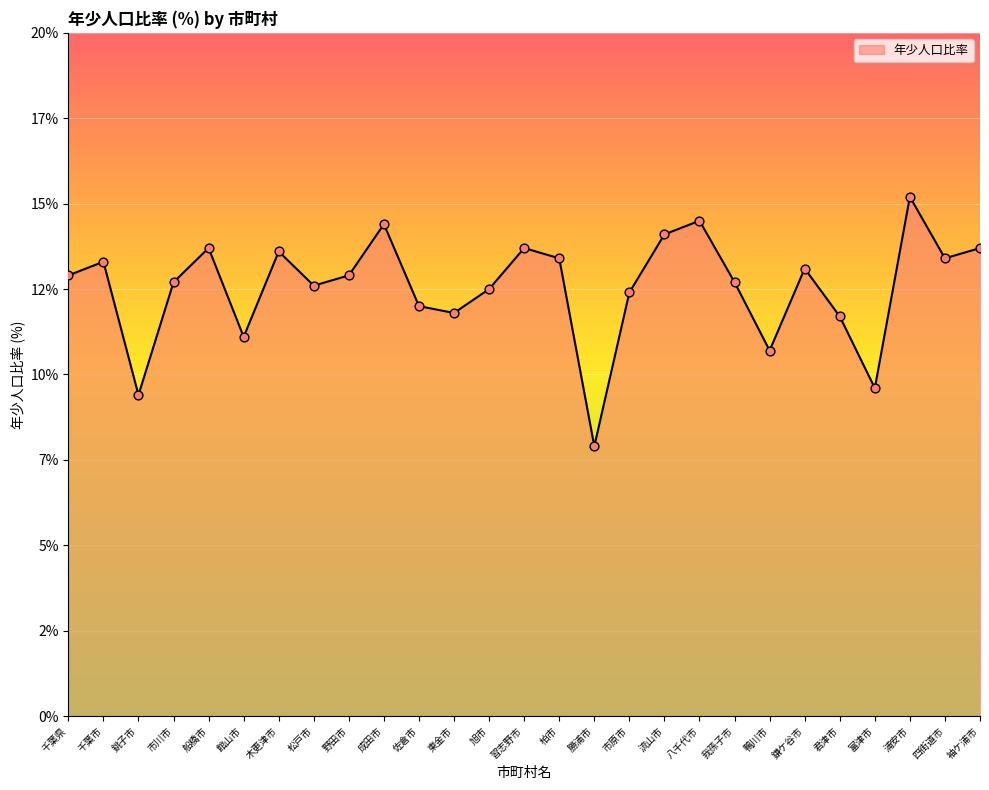

What is the ratio of the value at 市原市 to the value at 銚子市?

1.3